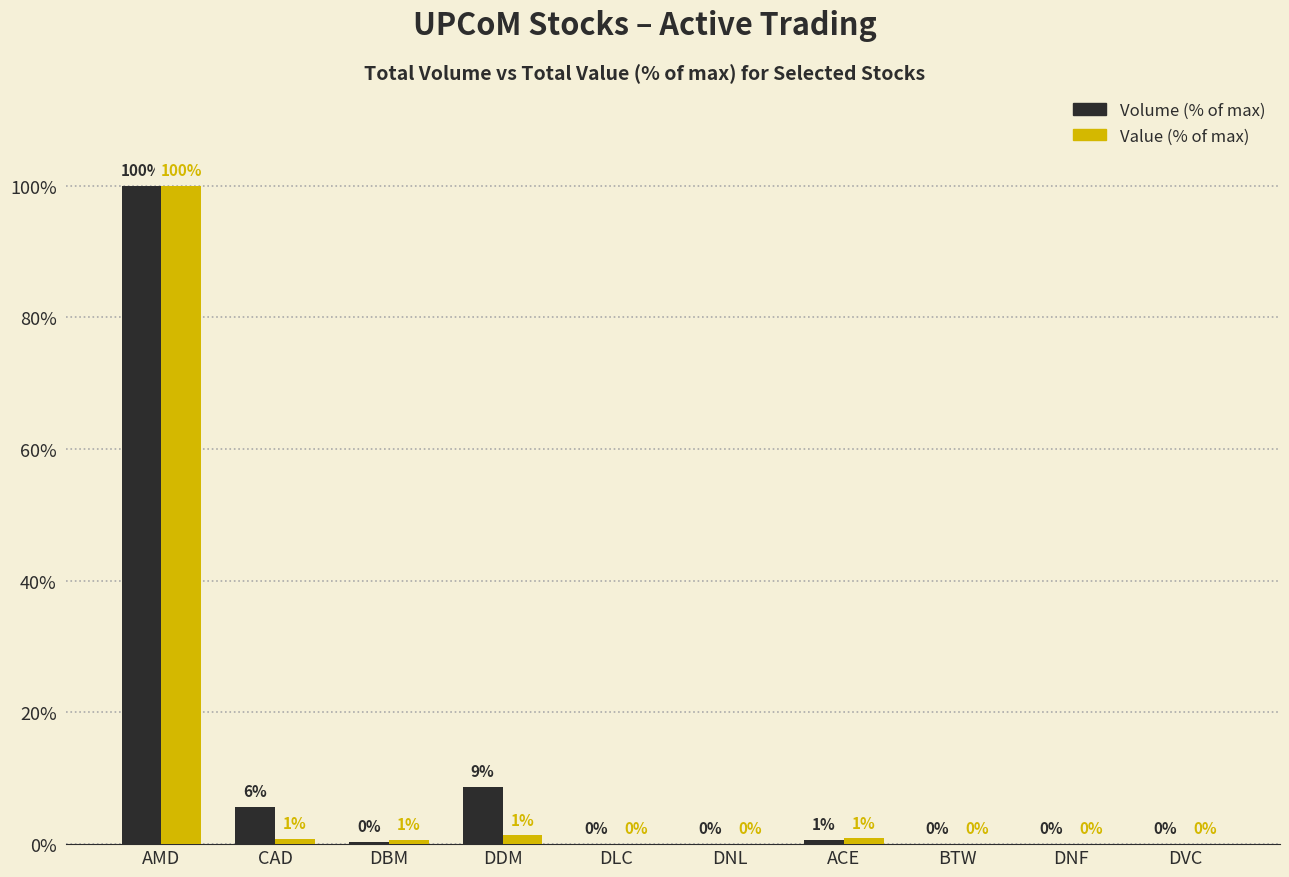

True or false: Value (% of max) has a value of 0.0 at DNF.

True